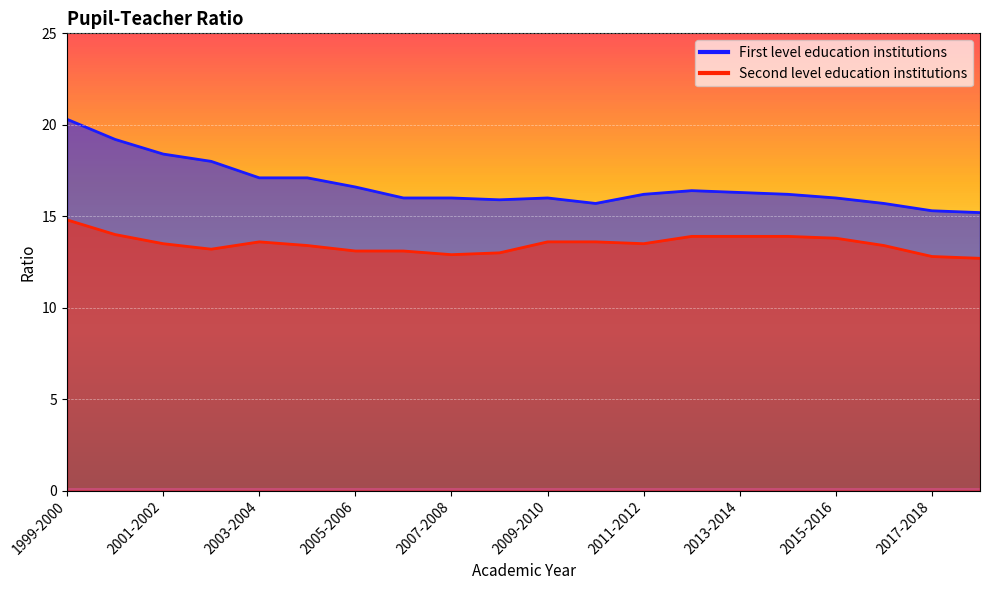

What is the label of the 12th point from the right?

2007-2008